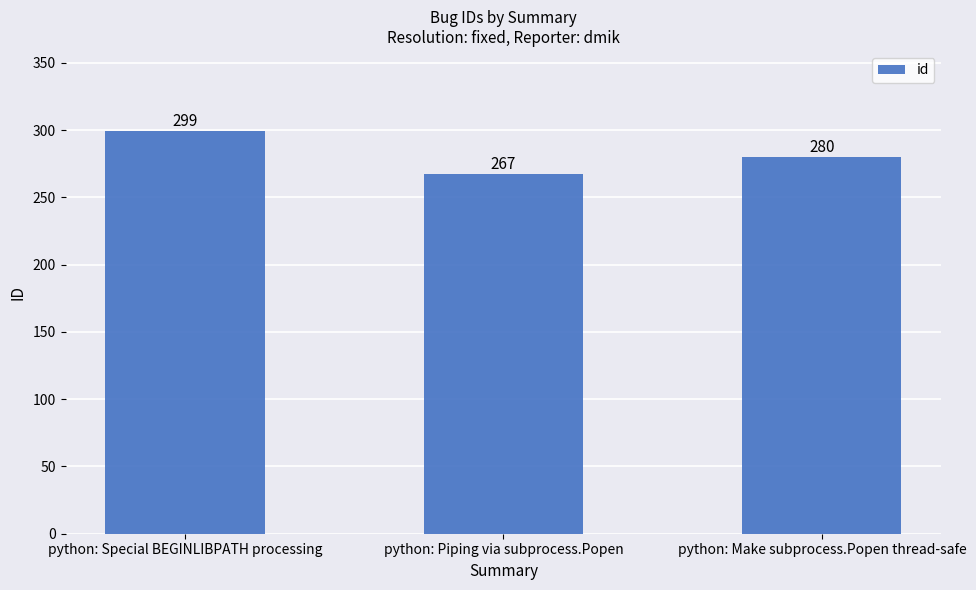

Rank the categories by value from lowest to highest.

python: Piping via subprocess.Popen, python: Make subprocess.Popen thread-safe, python: Special BEGINLIBPATH processing